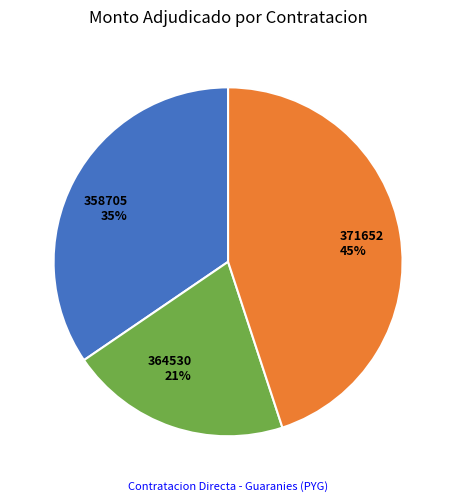

How many slices are in this pie chart?

3